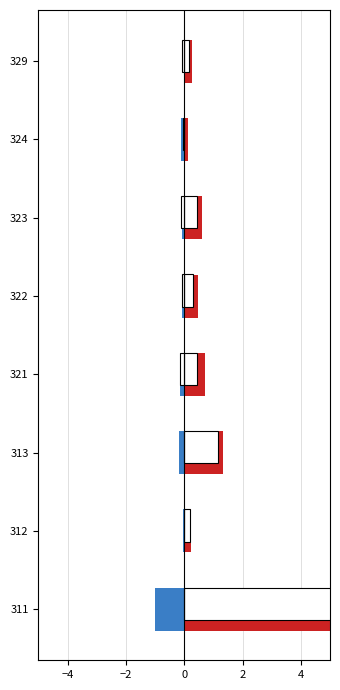

What is the difference between the maximum and minimum values in the Prihodi za posebne namjene series?

0.1